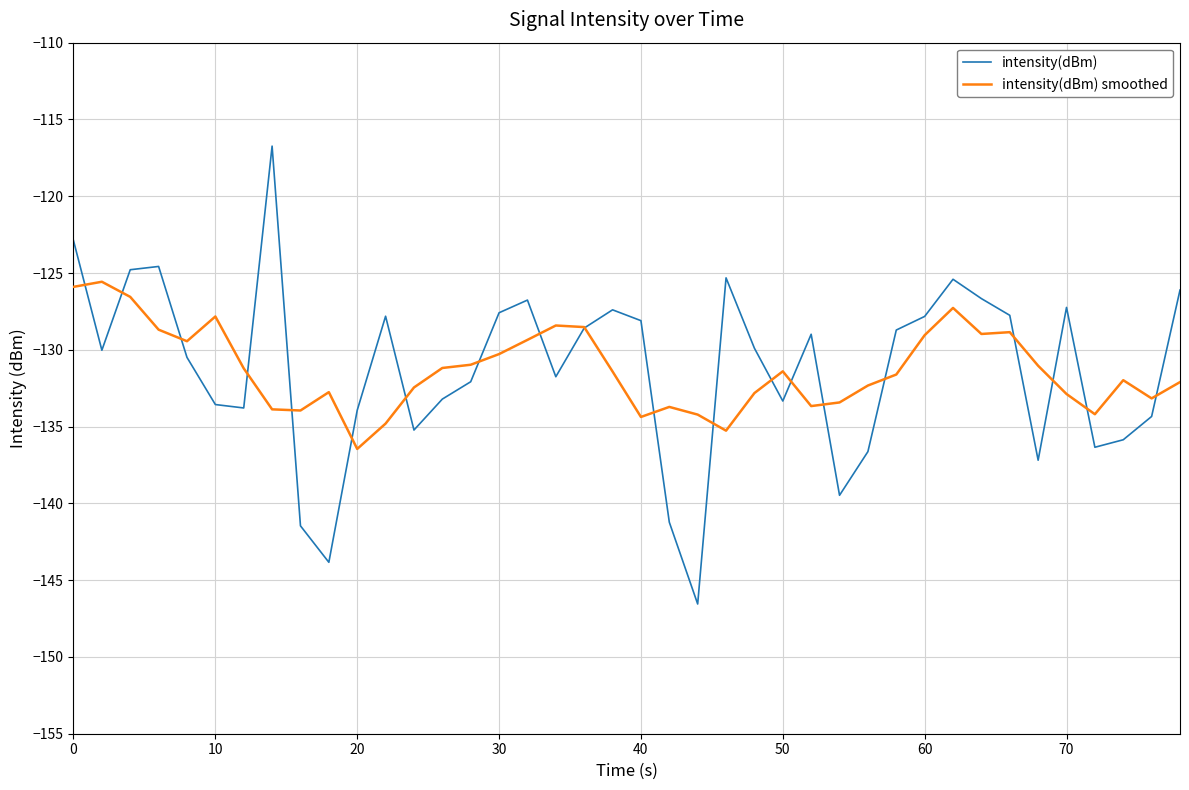

What is the highest value of the intensity(dBm) smoothed series?

-125.6